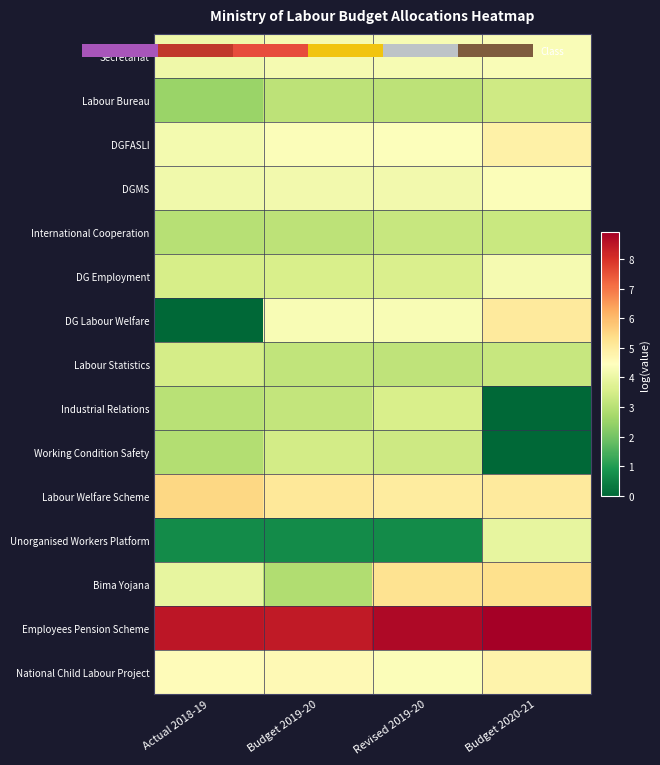

At how many categories does at least one series exceed 5?

4